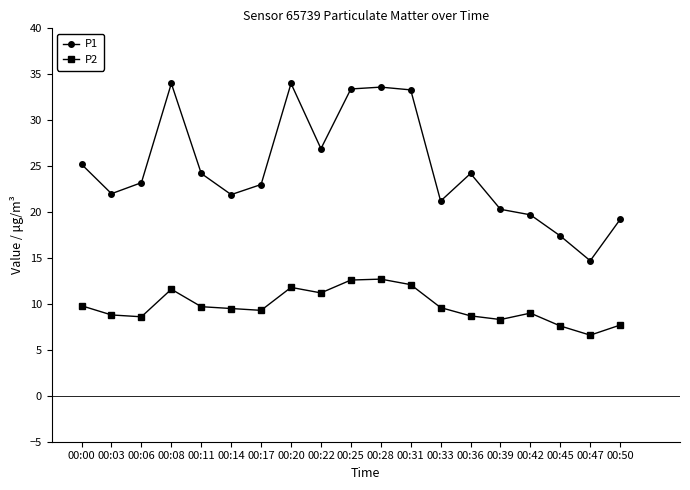

What is the spread (max minus min) of values at 00:45?

9.8